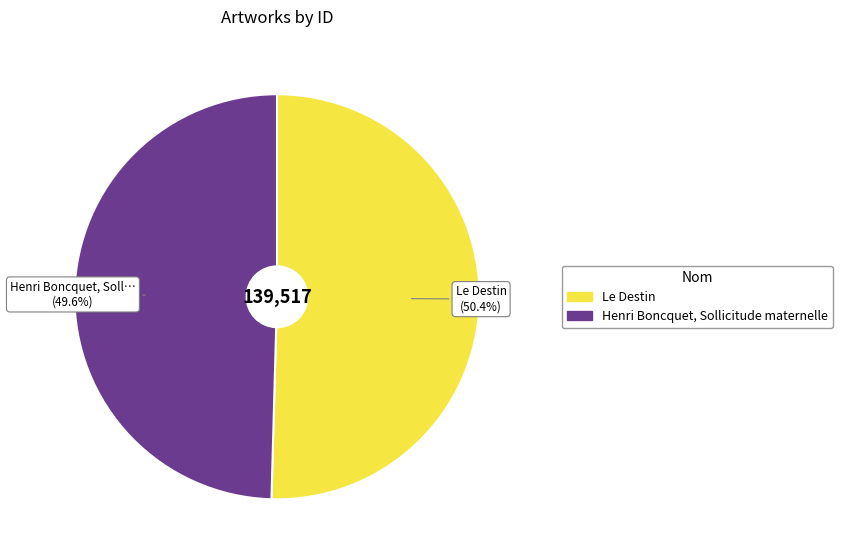

Rank the categories by value from highest to lowest.

Le Destin, Henri Boncquet, Sollicitude maternelle